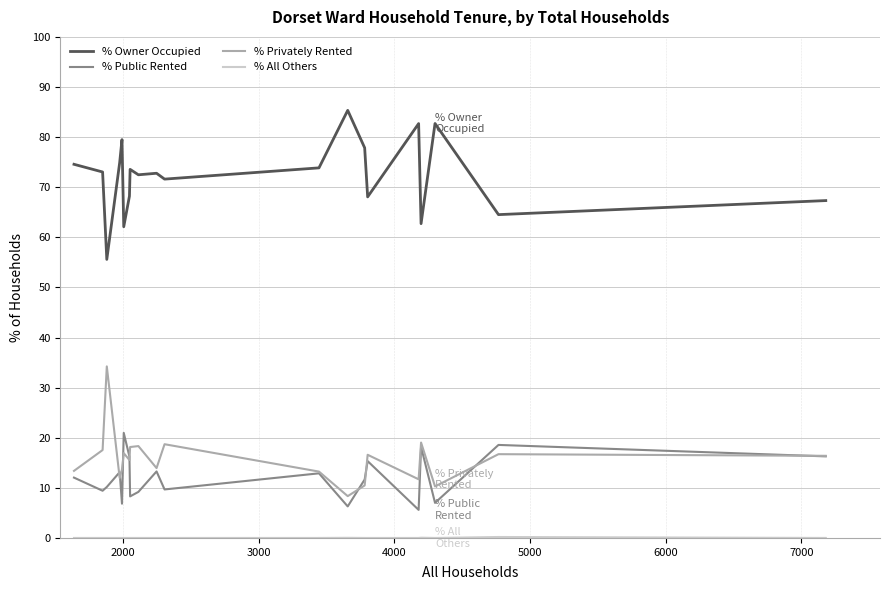

True or false: % Owner Occupied and % Privately Rented cross at least once.

False